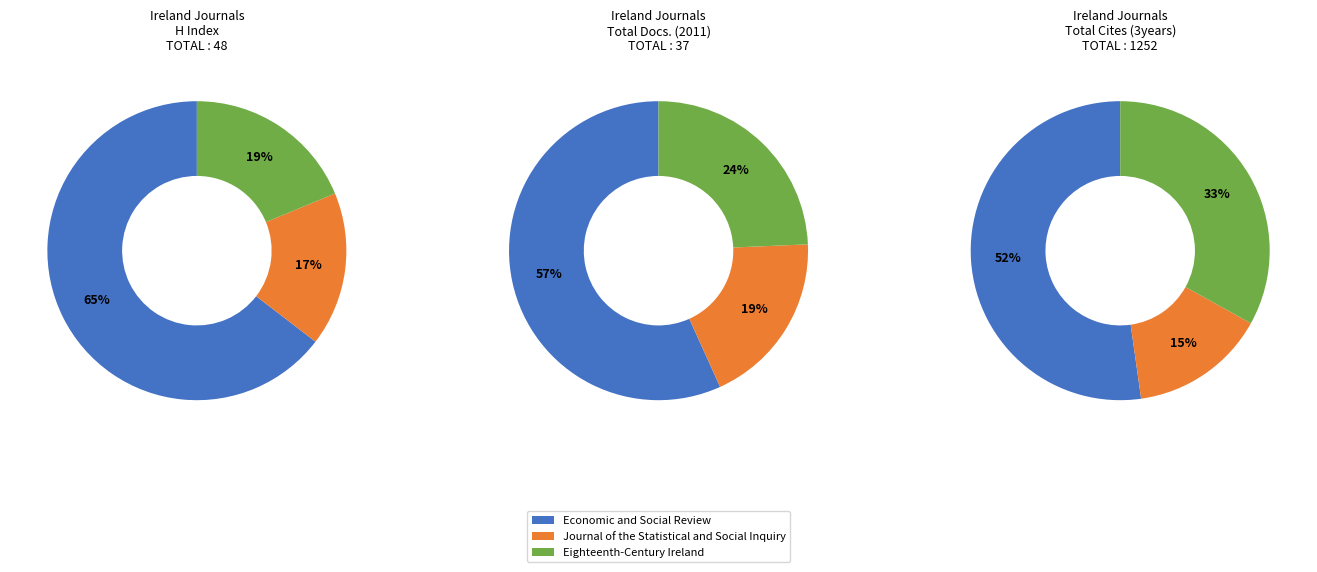

Between Journal of the Statistical and Social Inquiry and Eighteenth-Century Ireland, which is larger?

Eighteenth-Century Ireland